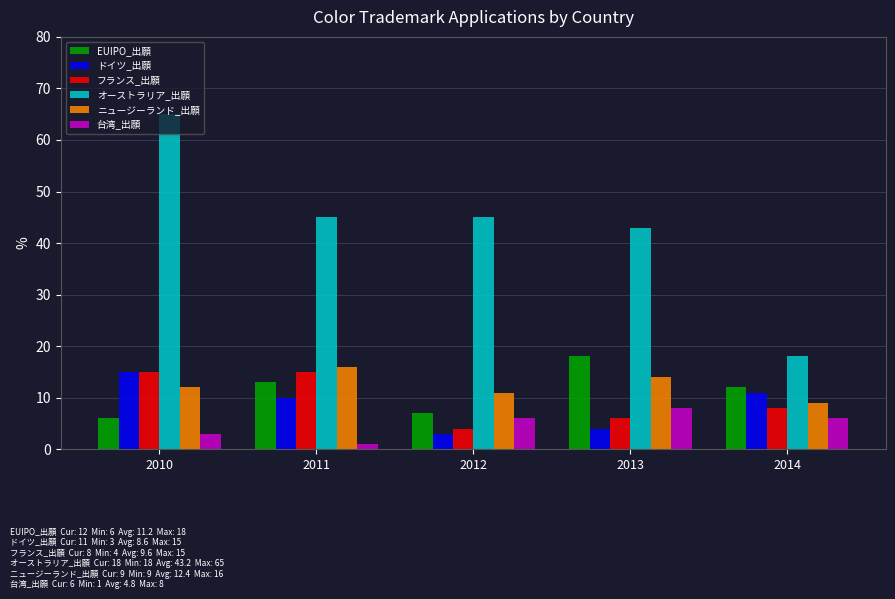

How many groups of bars are there?

5